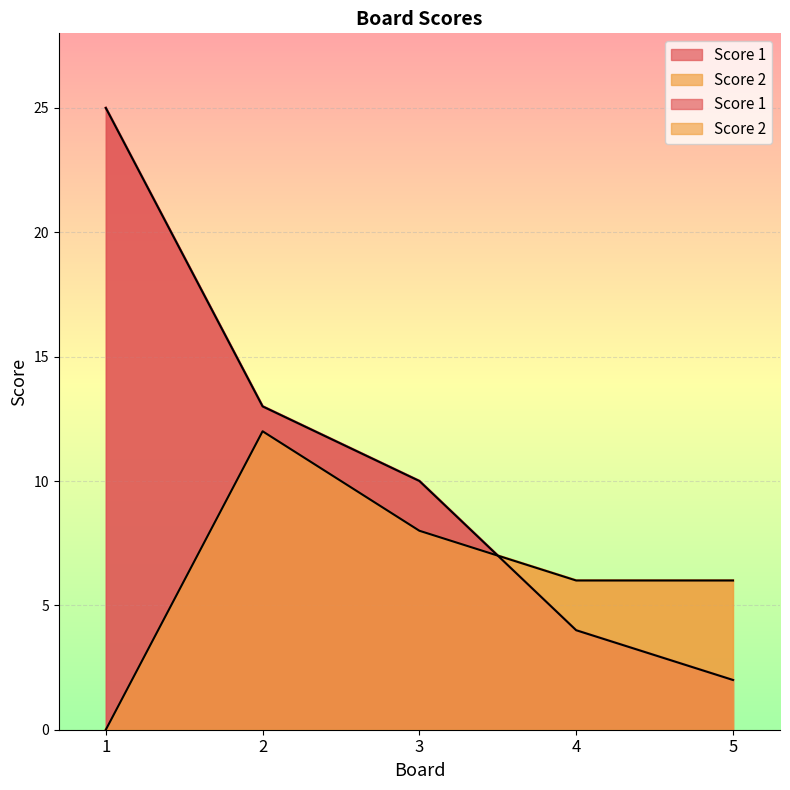

Reading left to right, extract all data points from this chart.

Score 1: 25	13	10	4	2
Score 2: 0	12	8	6	6